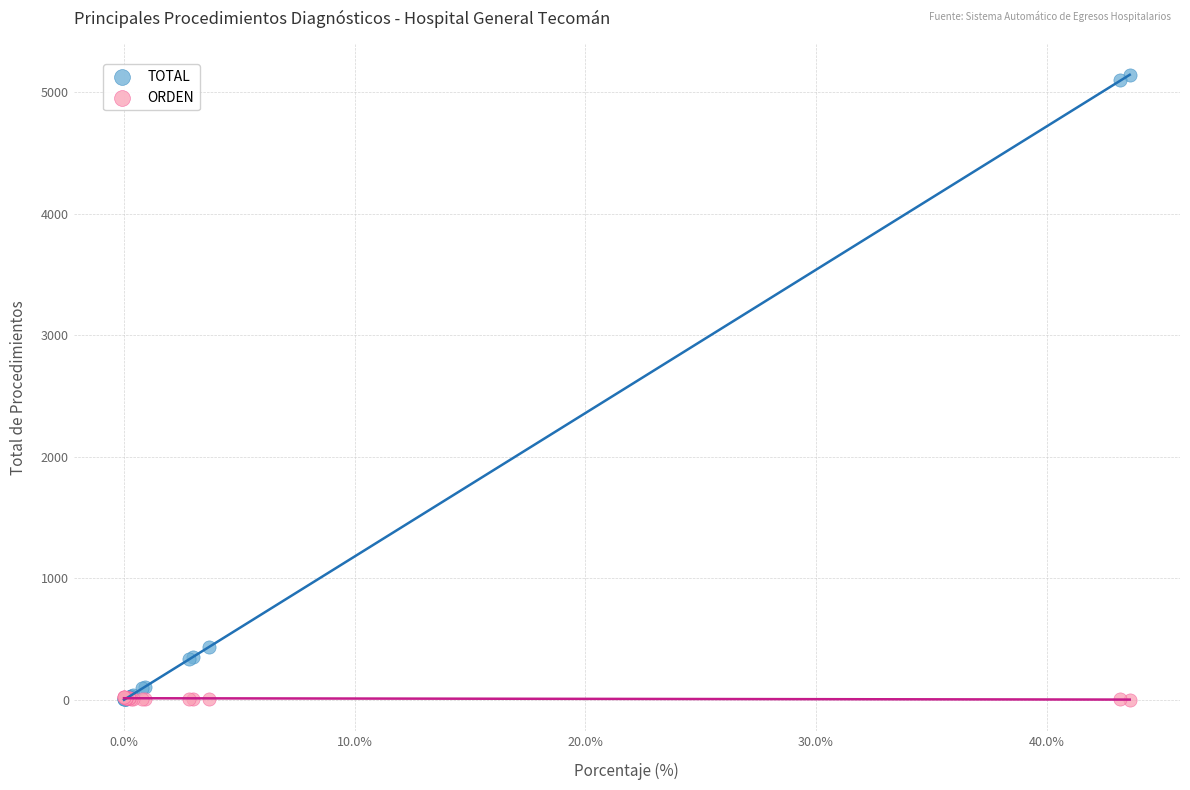

Across all series, what Y value is closest to 2572?

434